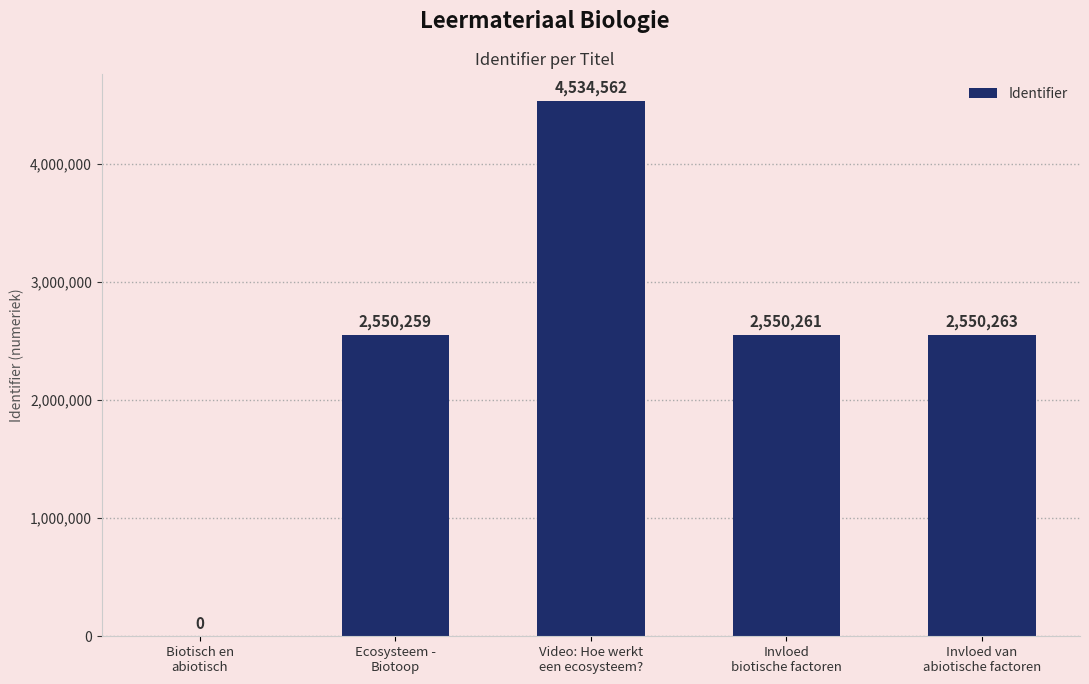

Reading right to left, list all the values displayed in this chart.

2550263	2550261	4534562	2550259	0